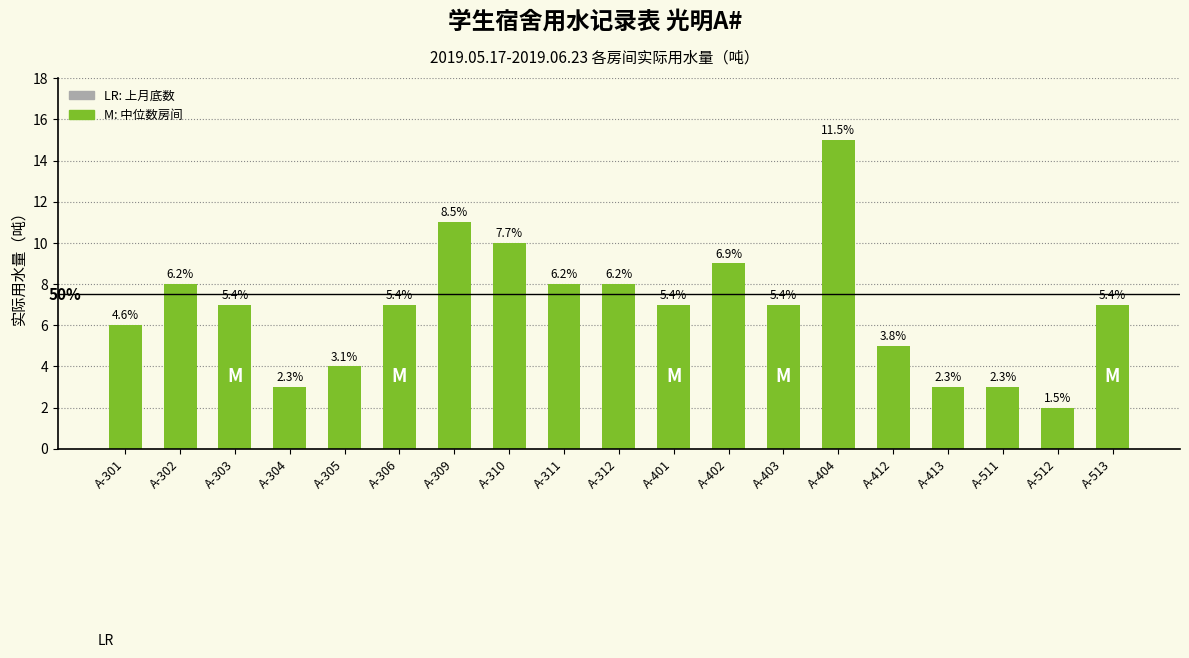

Rank the categories by value from highest to lowest.

A-404, A-309, A-310, A-402, A-302, A-311, A-312, A-303, A-306, A-401, A-403, A-513, A-301, A-412, A-305, A-304, A-413, A-511, A-512